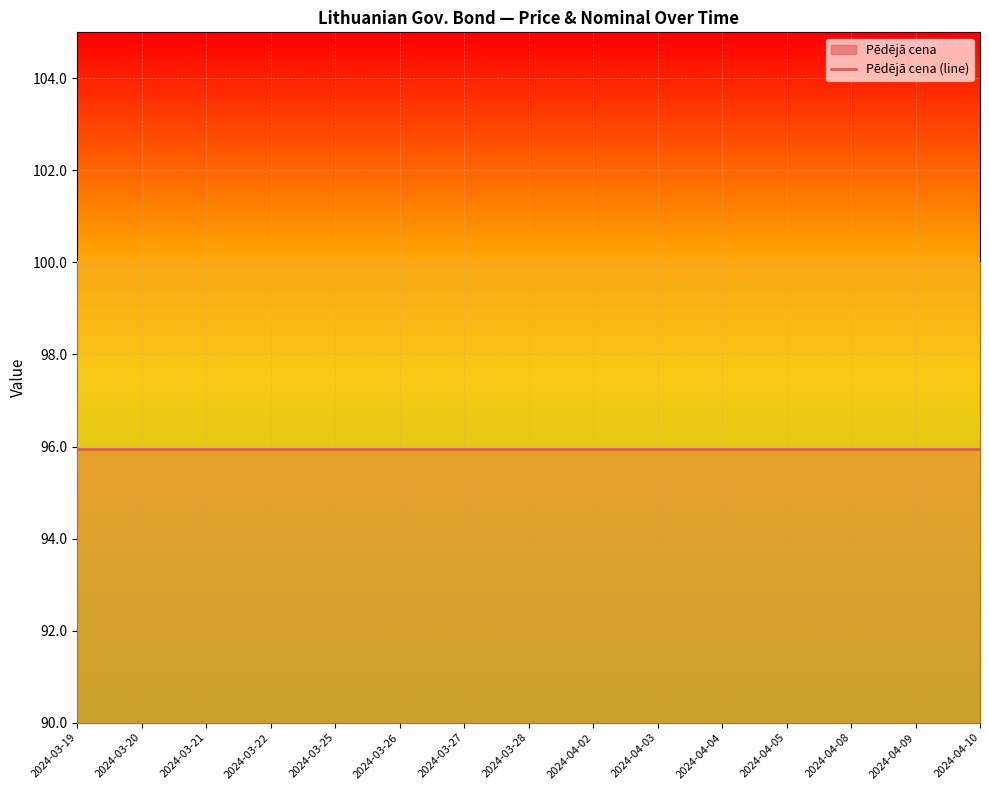

Reading left to right, what are all the values shown in this chart?

Pēdējā cena (line): 2024-03-19=95.9	2024-03-20=95.9	2024-03-21=95.9	2024-03-22=95.9	2024-03-25=95.9	2024-03-26=95.9	2024-03-27=95.9	2024-03-28=95.9	2024-04-02=95.9	2024-04-03=95.9	2024-04-04=95.9	2024-04-05=95.9	2024-04-08=95.9	2024-04-09=95.9	2024-04-10=95.9
Vērtspapīra nomināls (line): 2024-03-19=100.0	2024-03-20=100.0	2024-03-21=100.0	2024-03-22=100.0	2024-03-25=100.0	2024-03-26=100.0	2024-03-27=100.0	2024-03-28=100.0	2024-04-02=100.0	2024-04-03=100.0	2024-04-04=100.0	2024-04-05=100.0	2024-04-08=100.0	2024-04-09=100.0	2024-04-10=100.0